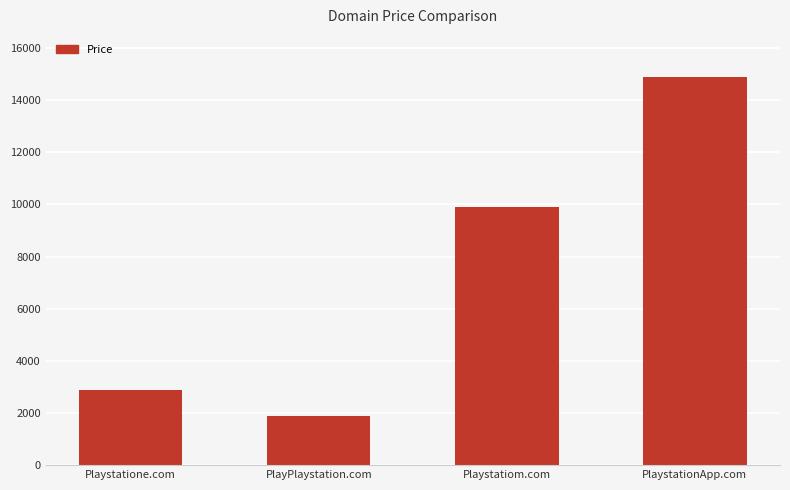

What is the label of the 3rd bar from the right?

PlayPlaystation.com